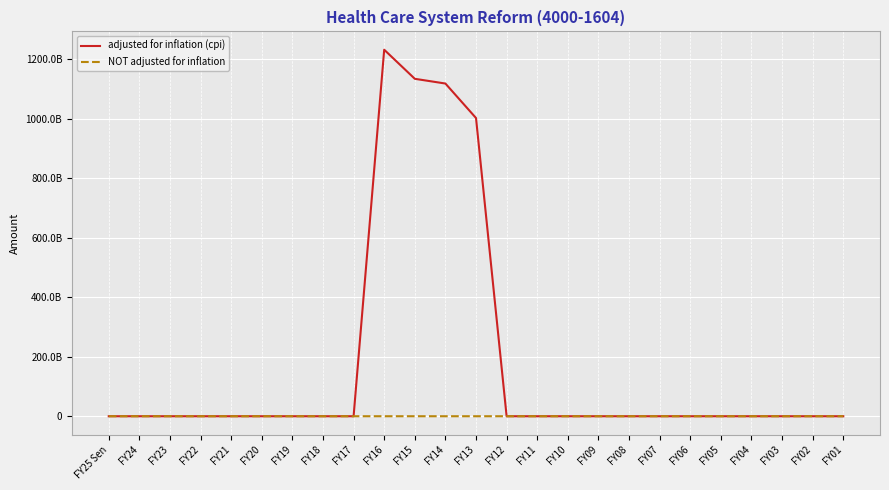

Reading left to right, what are all the values shown in this chart?

adjusted for inflation (cpi): FY25 Sen=0	FY24=0	FY23=0	FY22=0	FY21=0	FY20=0	FY19=0	FY18=0	FY17=0	FY16=1232574949100	FY15=1134769868021	FY14=1118853849766	FY13=1002860750000	FY12=0	FY11=0	FY10=0	FY09=0	FY08=0	FY07=0	FY06=0	FY05=0	FY04=0	FY03=0	FY02=0	FY01=0
NOT adjusted for inflation: FY25 Sen=0	FY24=0	FY23=0	FY22=0	FY21=0	FY20=0	FY19=0	FY18=0	FY17=0	FY16=100	FY15=21	FY14=766	FY13=750000	FY12=0	FY11=0	FY10=0	FY09=0	FY08=0	FY07=0	FY06=0	FY05=0	FY04=0	FY03=0	FY02=0	FY01=0